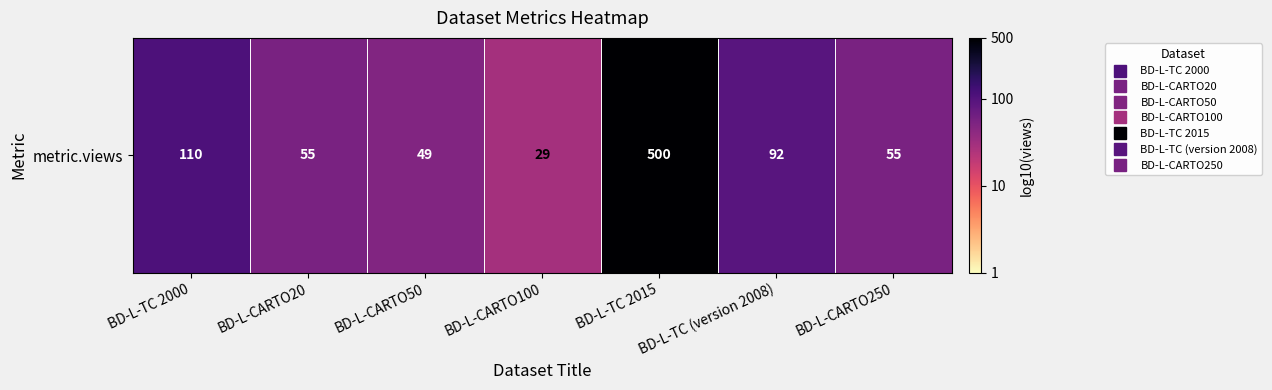

Approximately how many times larger is the value at BD-L-CARTO50 compared to BD-L-CARTO20?

1.0